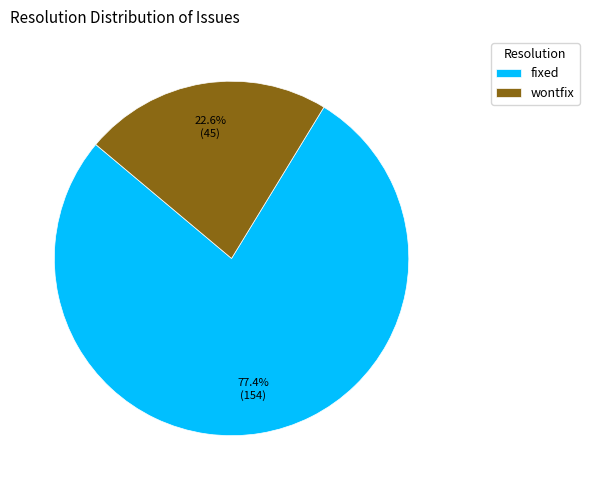

Combined, what portion of the pie is fixed and wontfix?

100.0%